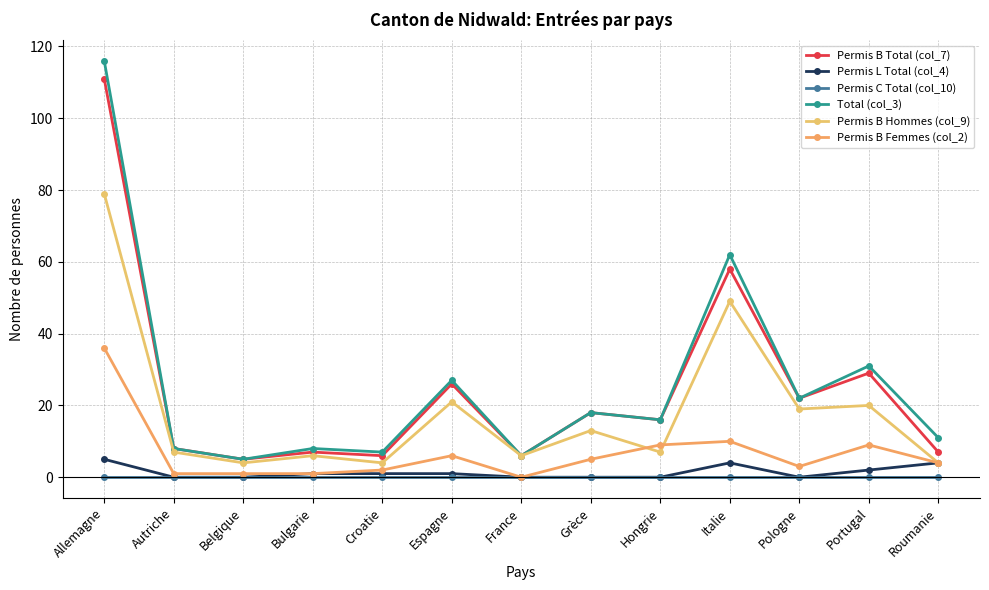

At France, list the series in order from smallest to largest.

Permis L Total (col_4), Permis C Total (col_10), Permis B Femmes (col_2), Permis B Total (col_7), Total (col_3), Permis B Hommes (col_9)